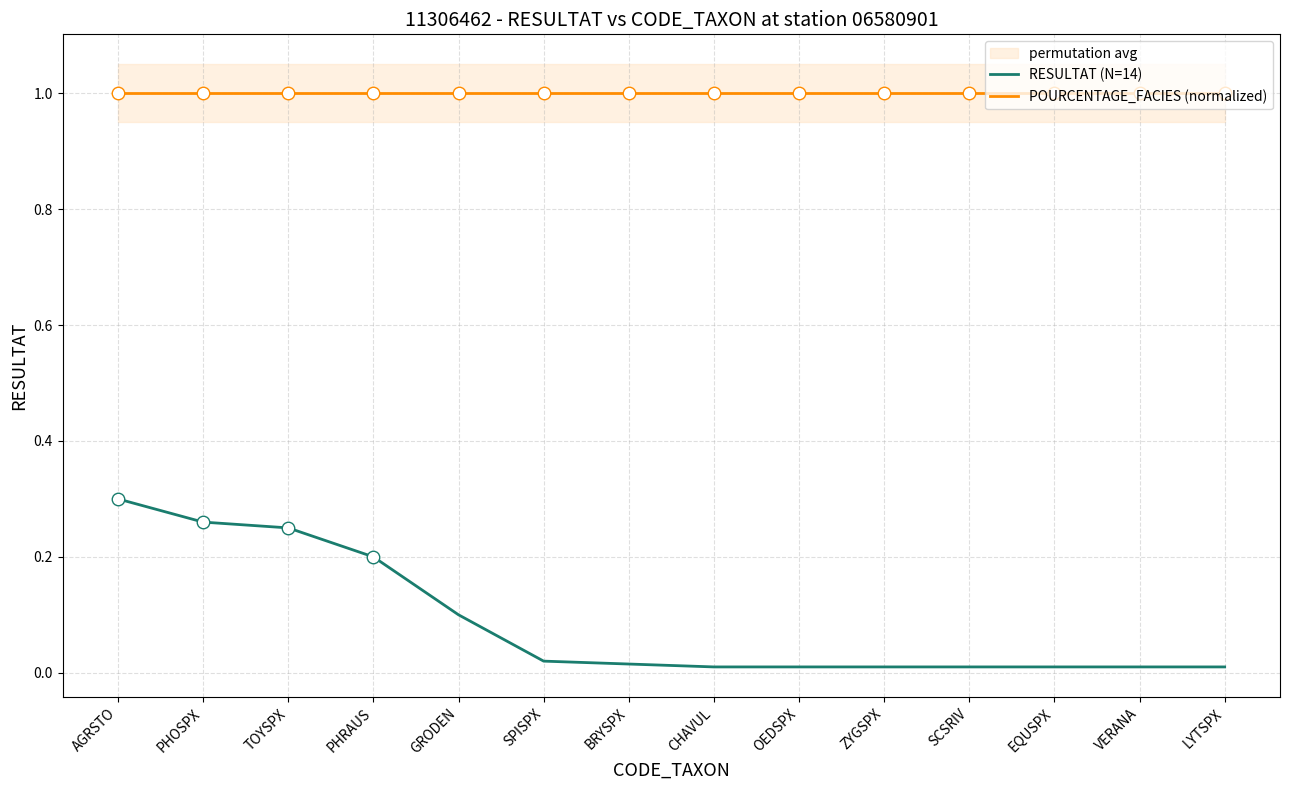

Reading left to right, what are all the values shown in this chart?

RESULTAT (N=14): 0.3	0.3	0.2	0.2	0.1	0.0	0.0	0.0	0.0	0.0	0.0	0.0	0.0	0.0
POURCENTAGE_FACIES (normalized): 1.0	1.0	1.0	1.0	1.0	1.0	1.0	1.0	1.0	1.0	1.0	1.0	1.0	1.0